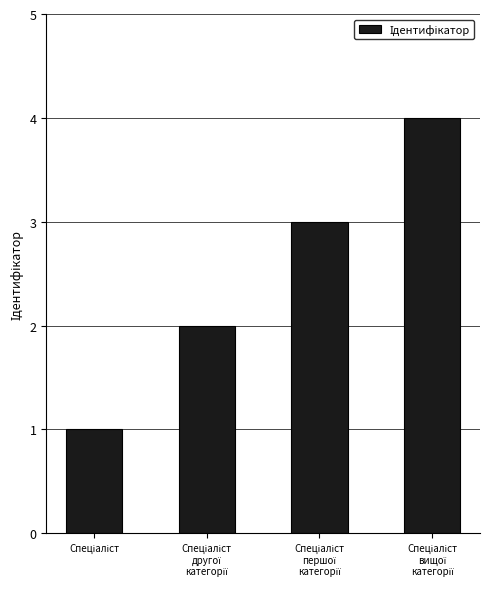

What is the maximum value shown in the chart?

4